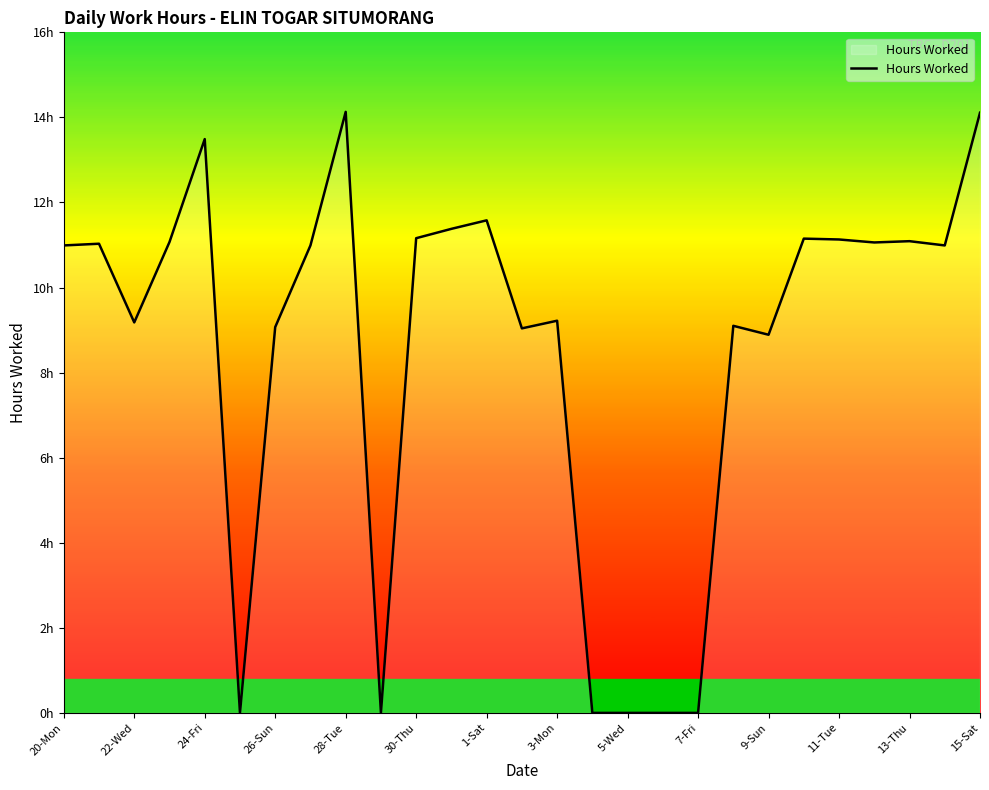

Does the chart have visible grid lines?

No